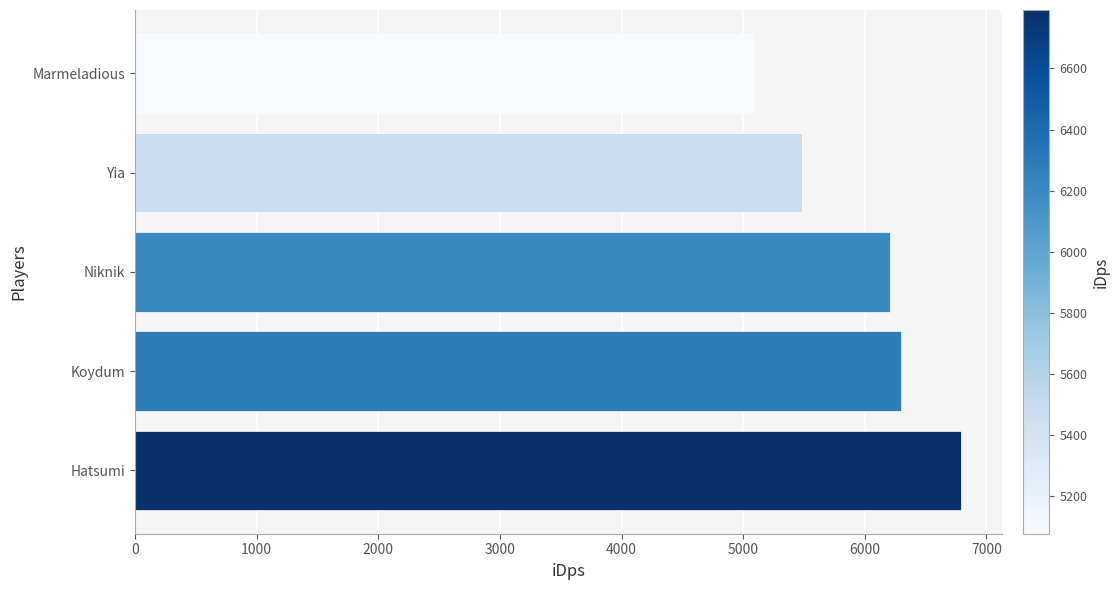

The value at Hatsumi is 6790.8. True or false?

True